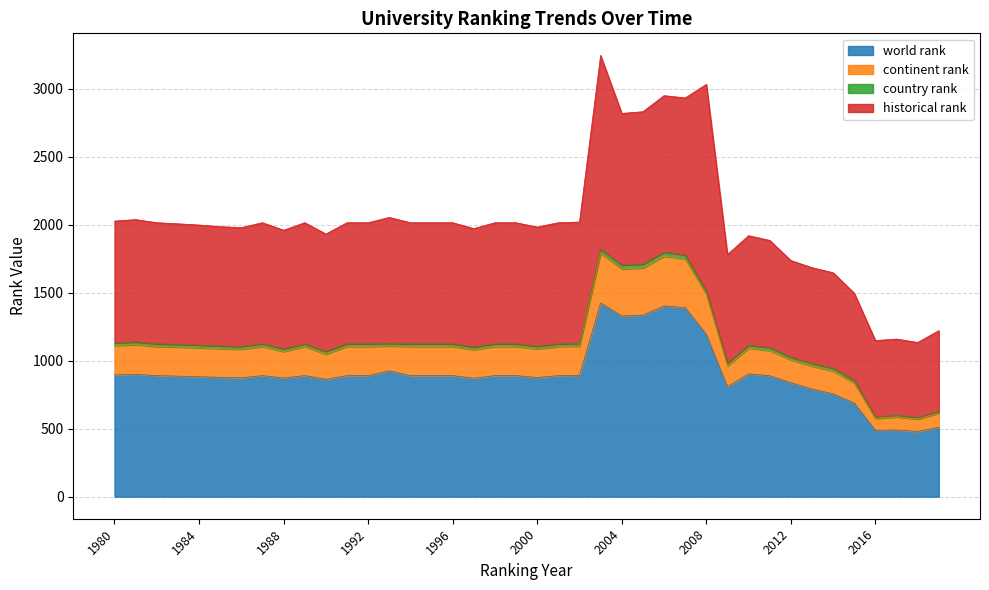

What is the minimum value for world rank?

479.0